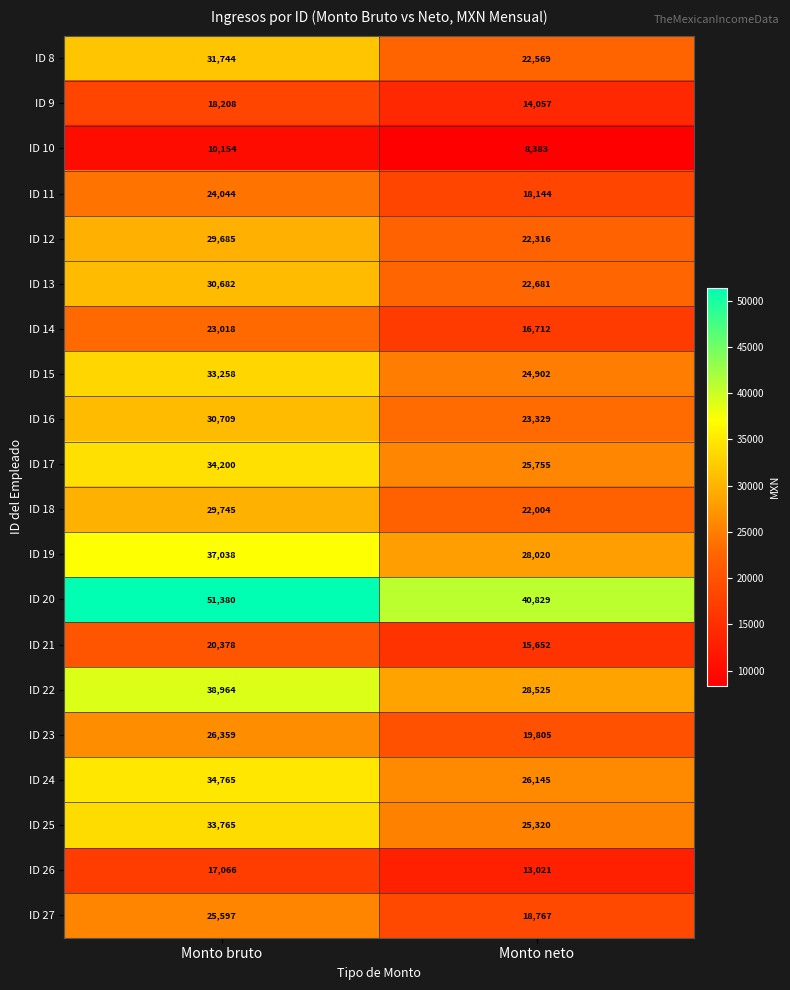

Read the ID 24 value at Monto bruto.

34765